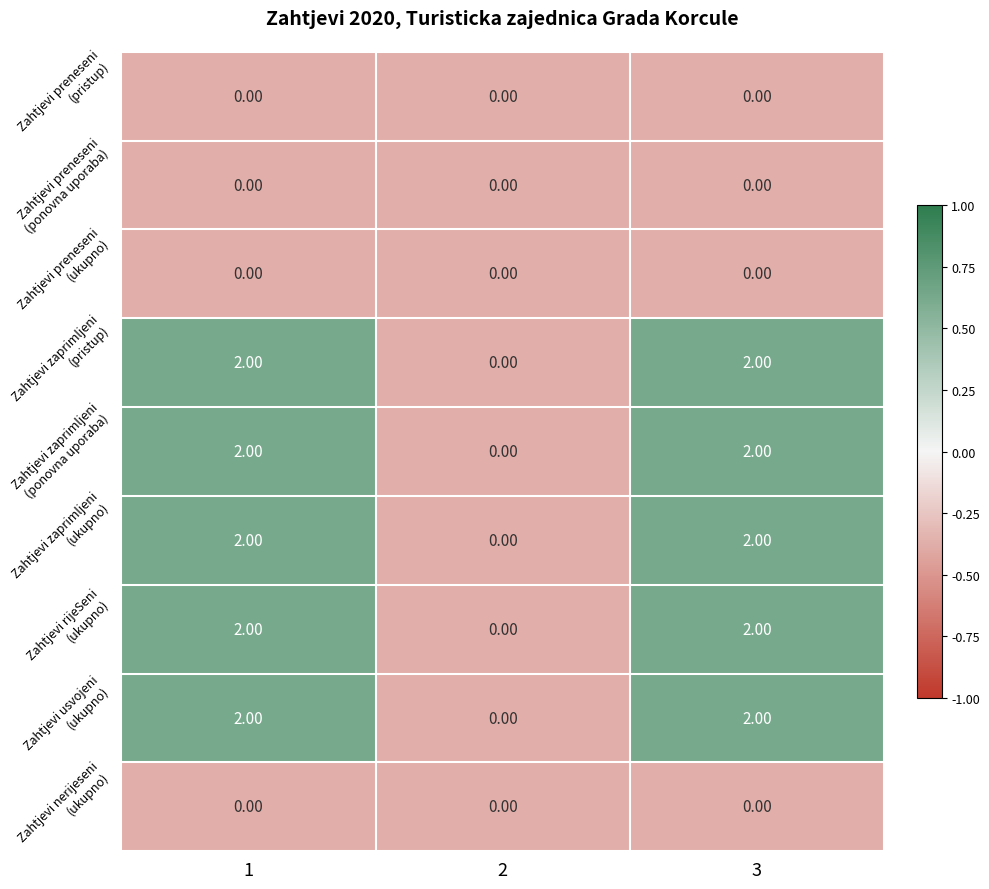

How many data points does each series have?

3